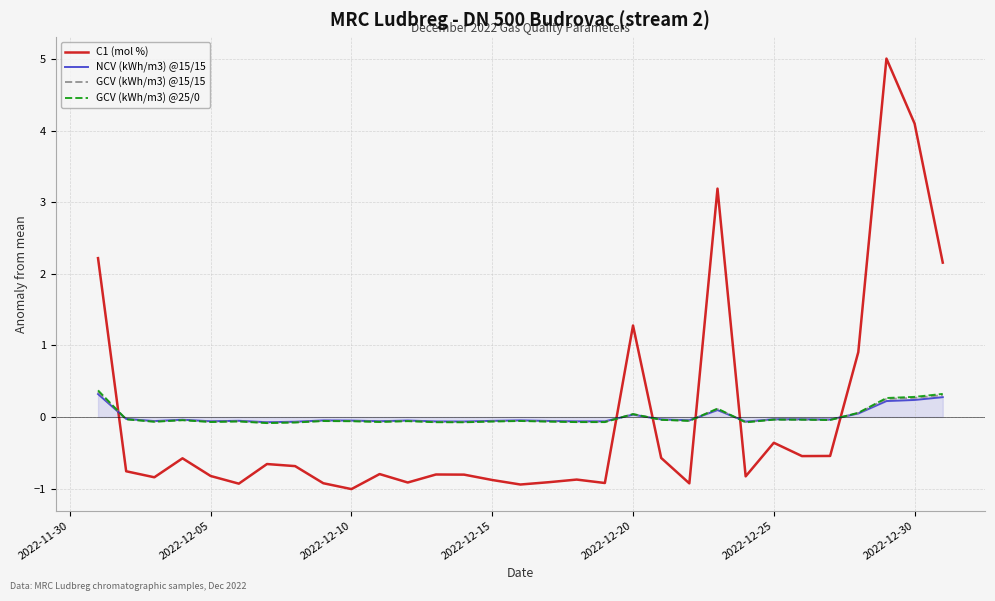

At how many categories does at least one series exceed 2?

5